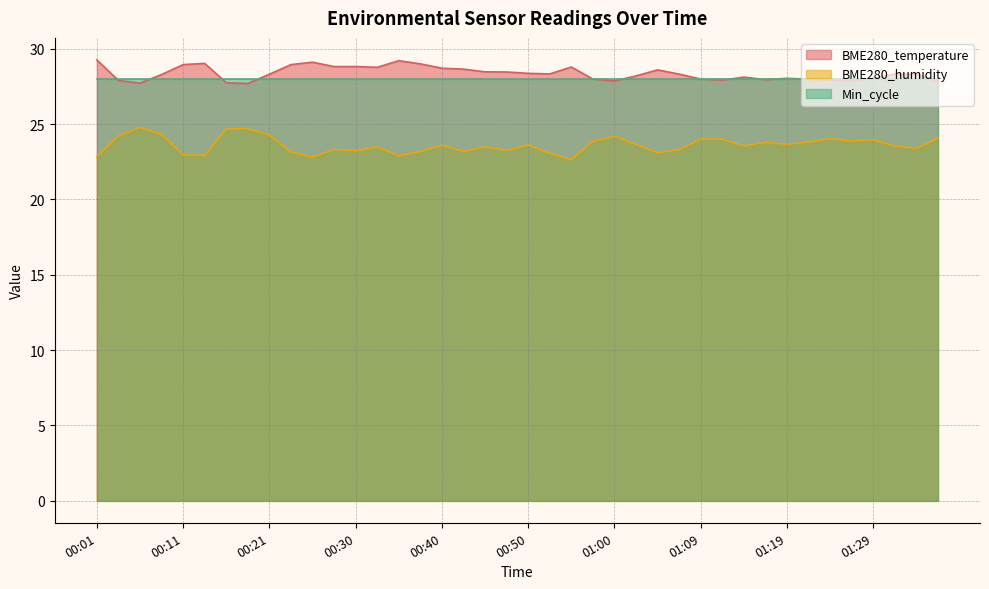

How many lines are shown in the chart?

3